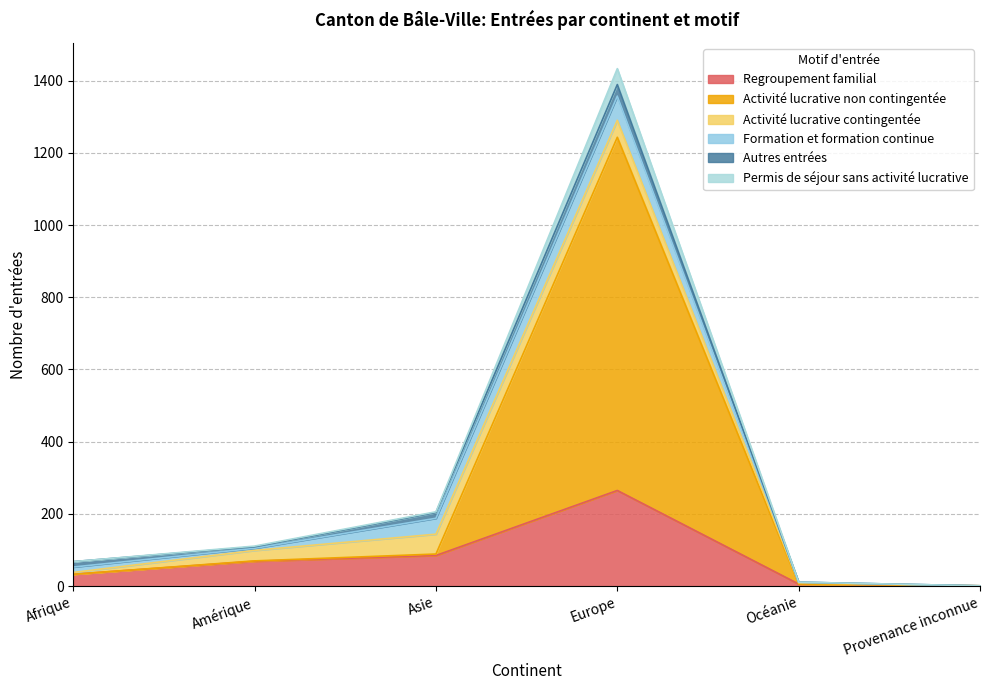

Which category has the highest value in the Regroupement familial series?

Europe